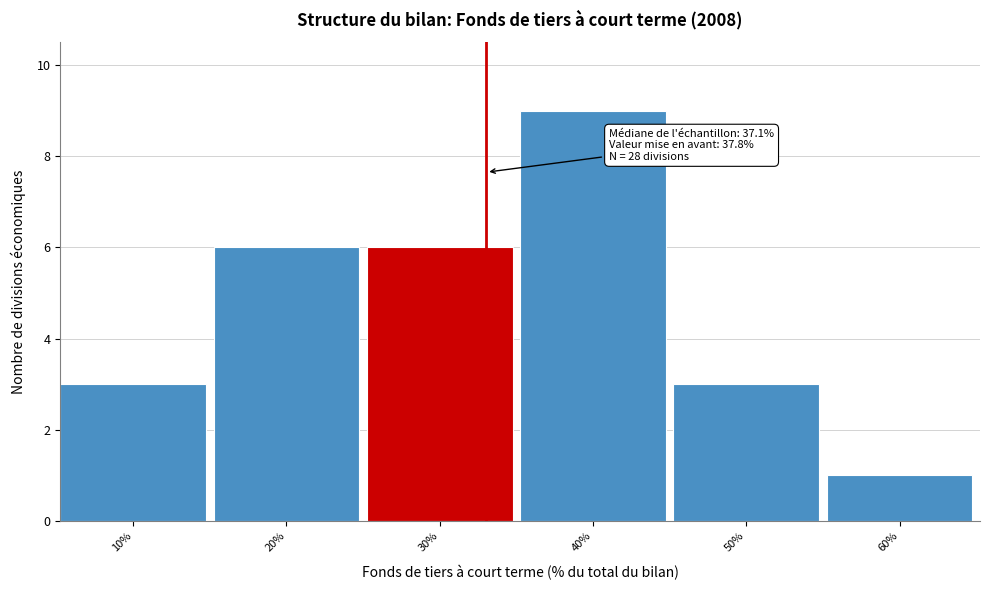

Reading right to left, extract all data points from this chart.

60%=1	50%=3	40%=9	30%=6	20%=6	10%=3